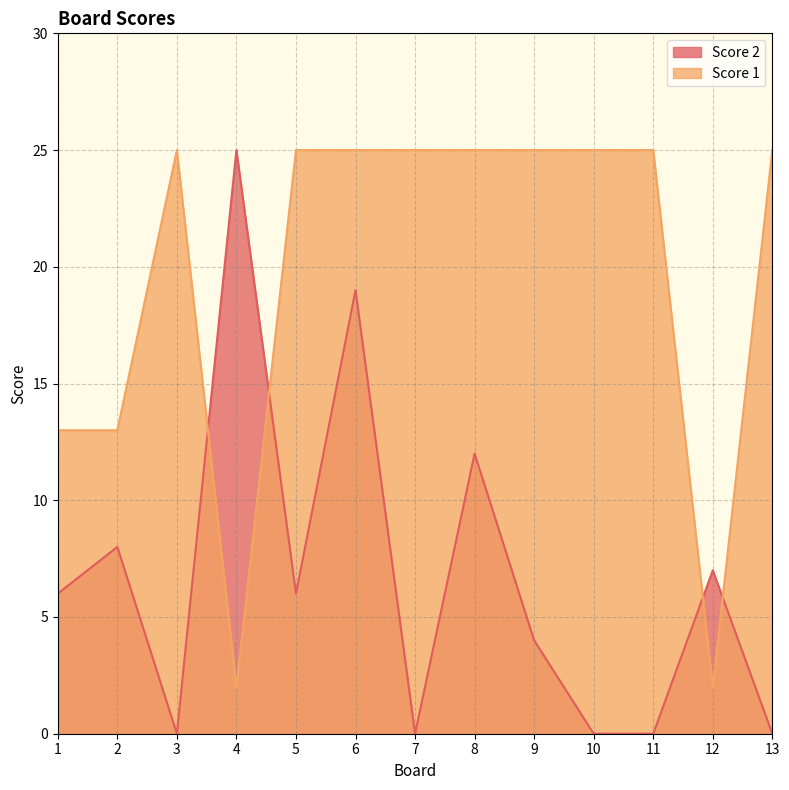

What is the average value of the Score 2 series?

7